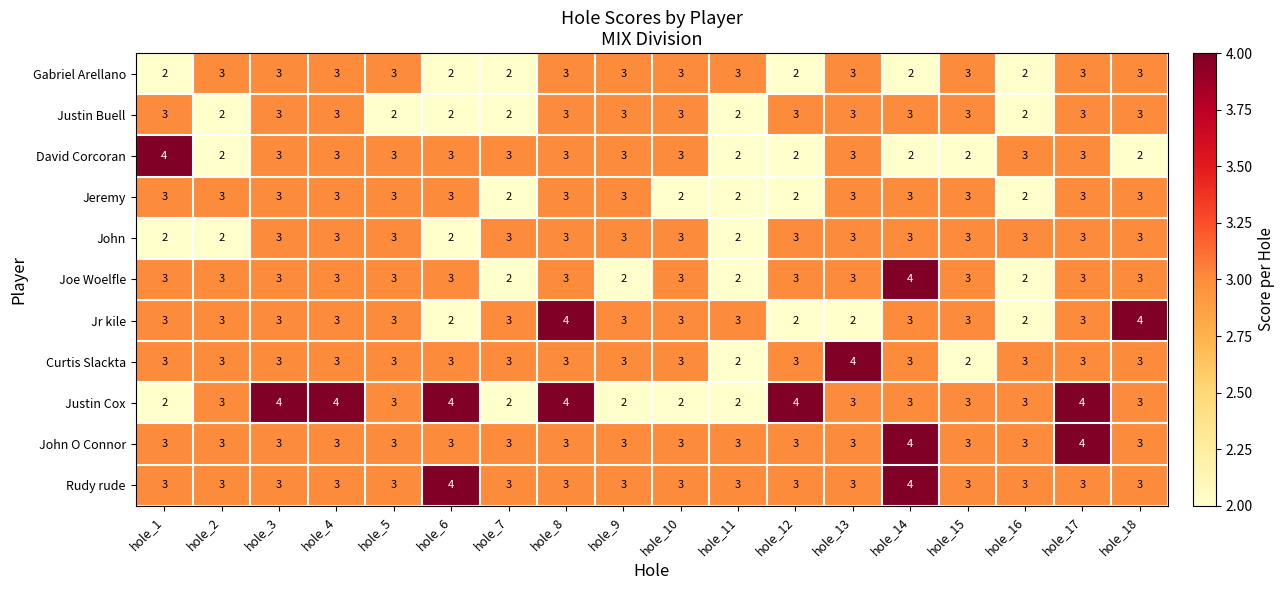

What is the lowest value of the Rudy rude series?

3